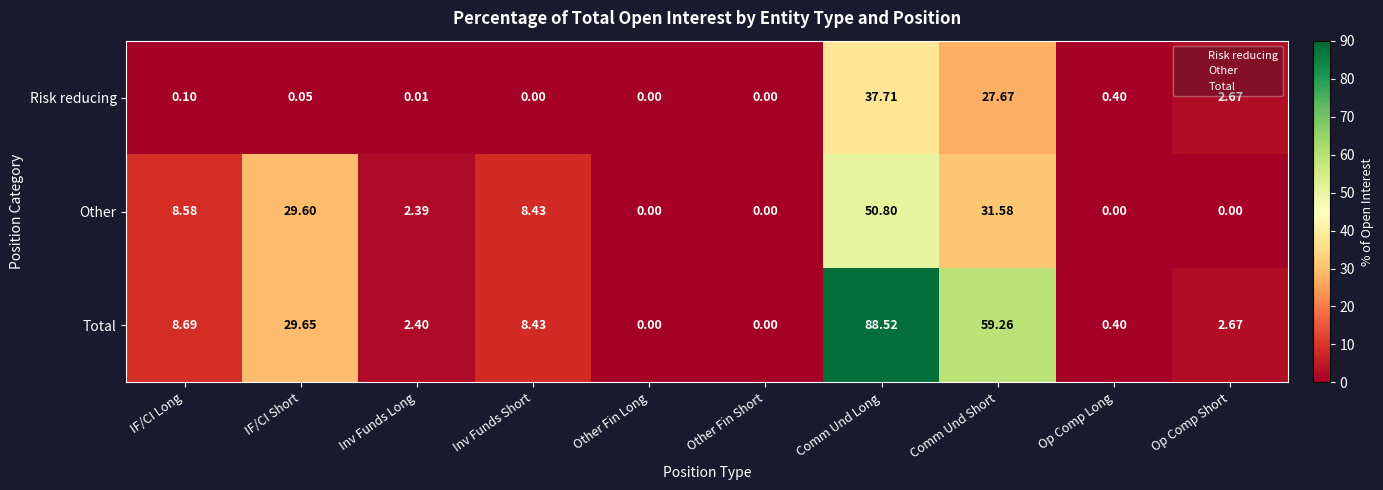

Which series has the widest spread of values?

Total